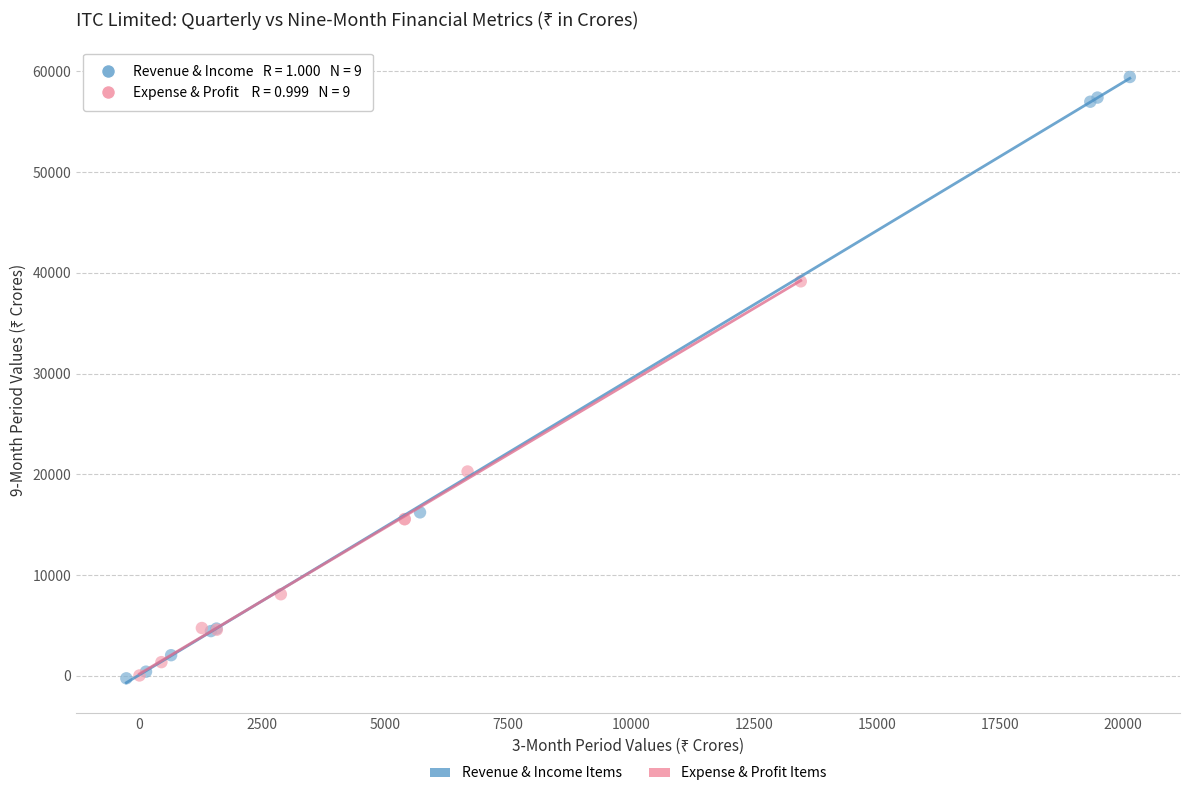

Which series contains the highest Y value?

Revenue & Income Items